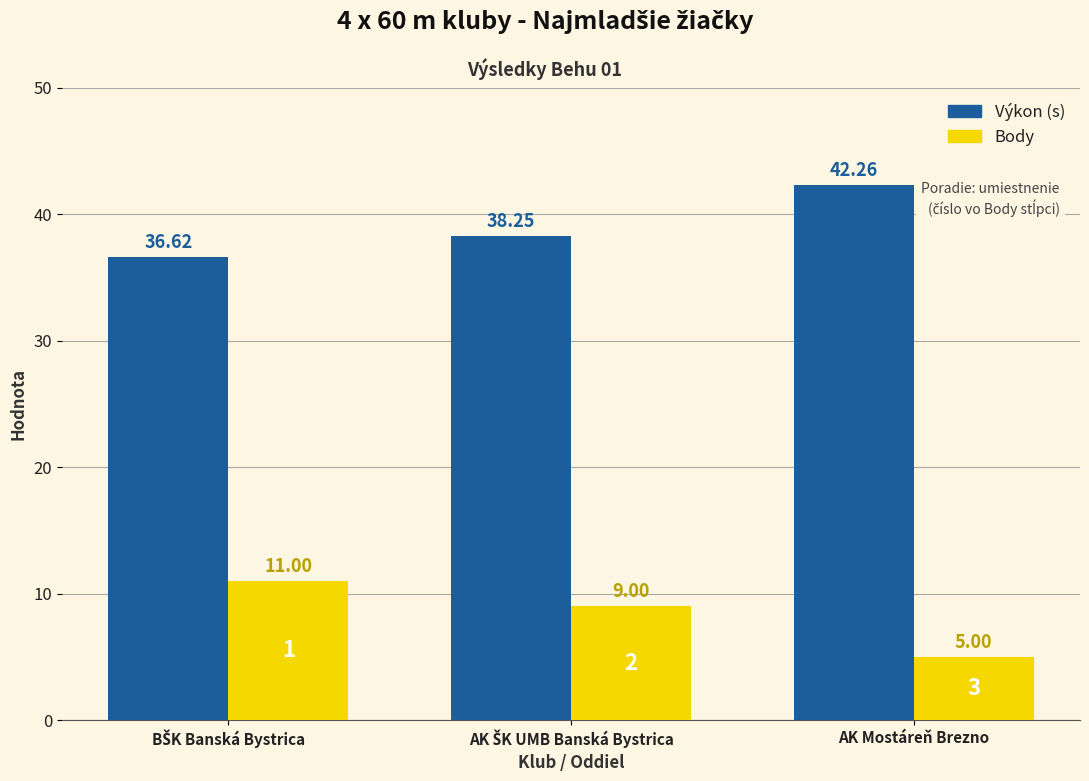

Which series has the largest total across all categories?

Výkon (s)